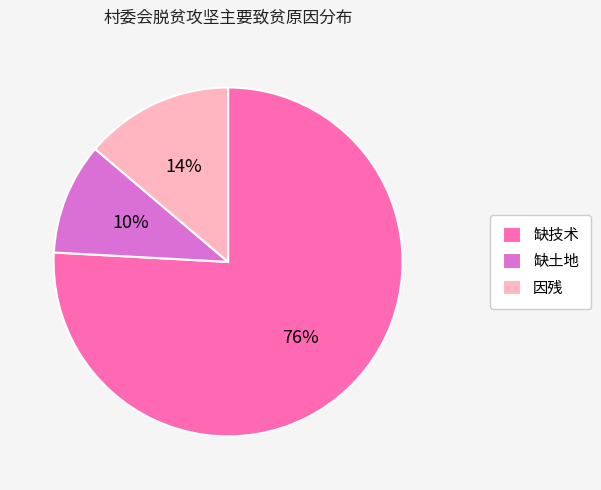

True or false: 因残 accounts for 14% of the total.

True